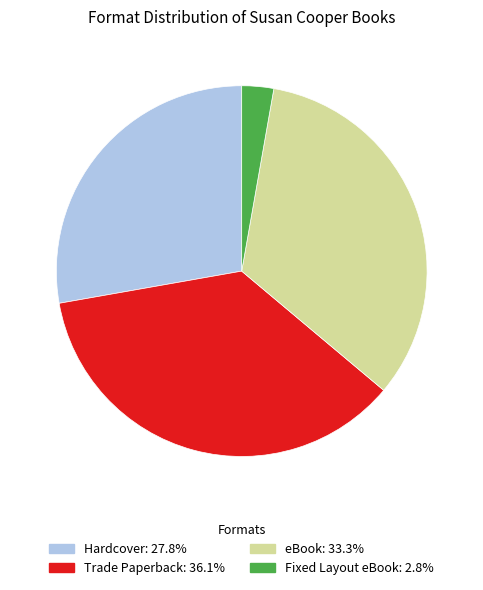

What is the ratio of the value at eBook to the value at Hardcover?

1.2